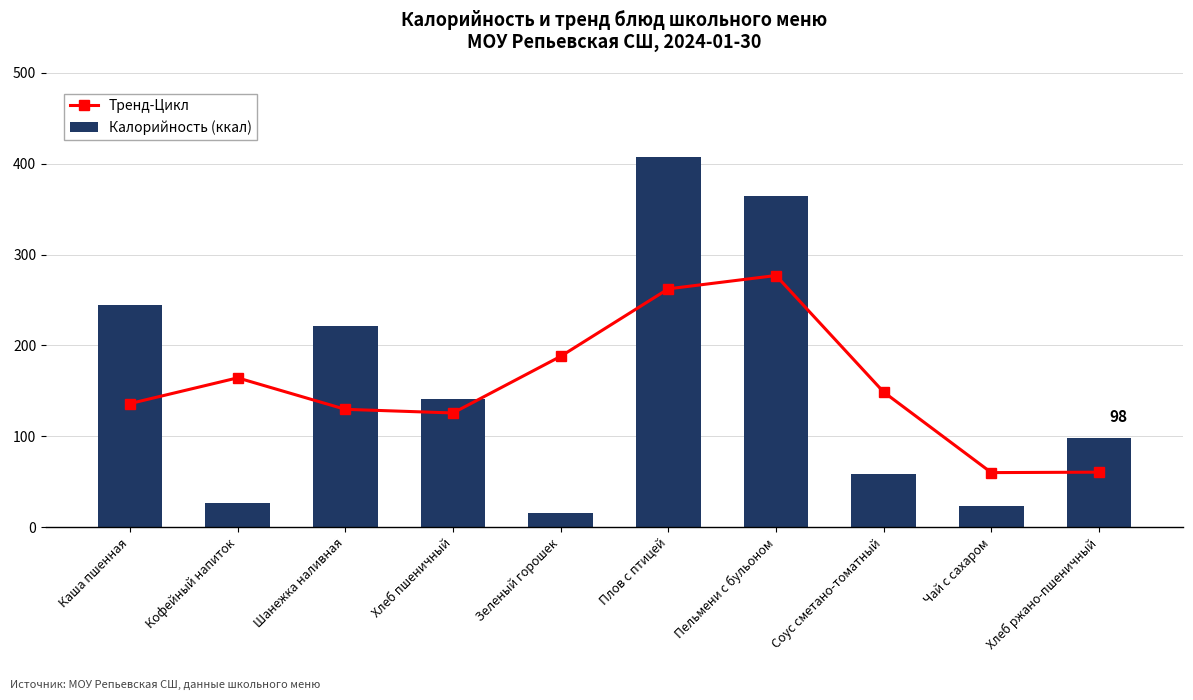

What is the smallest value displayed?

15.0